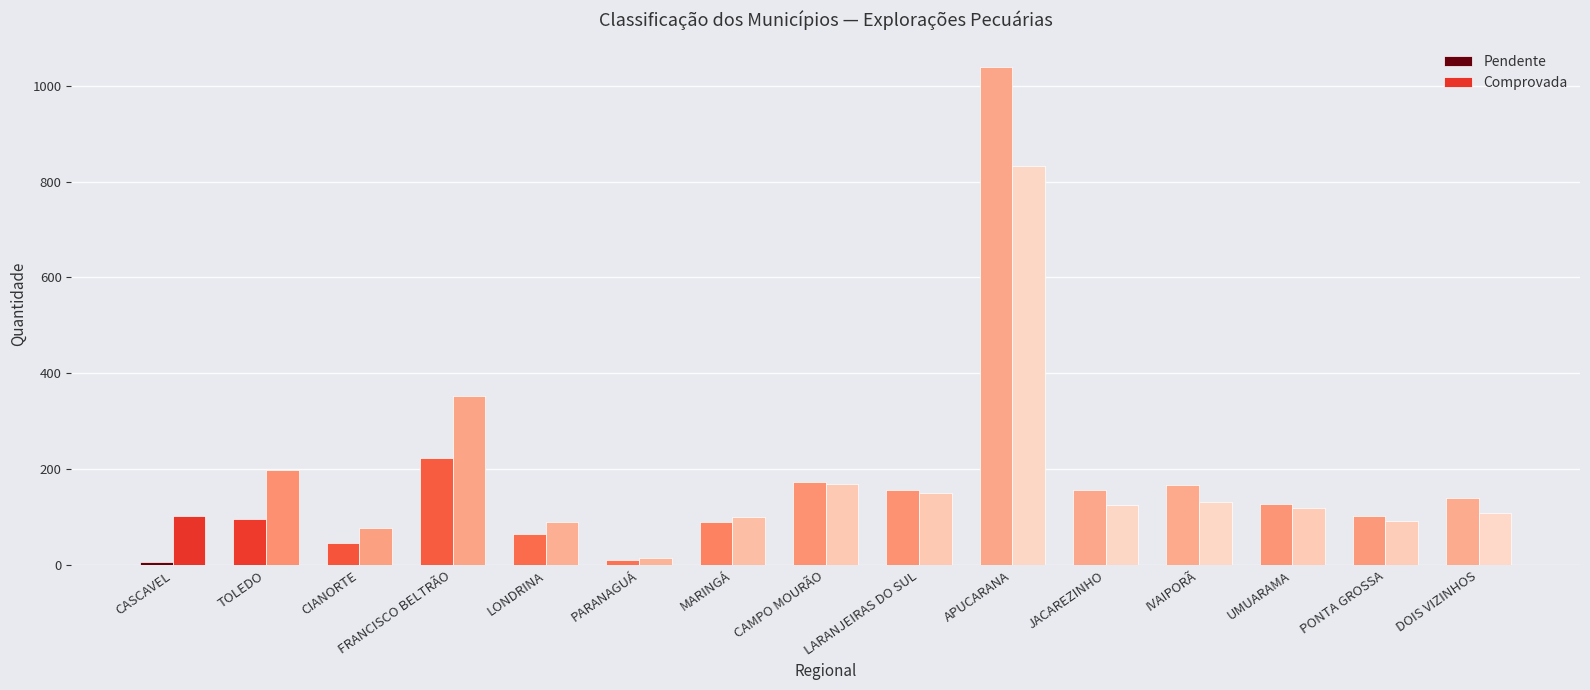

At which category is the sum across all series the highest?

APUCARANA